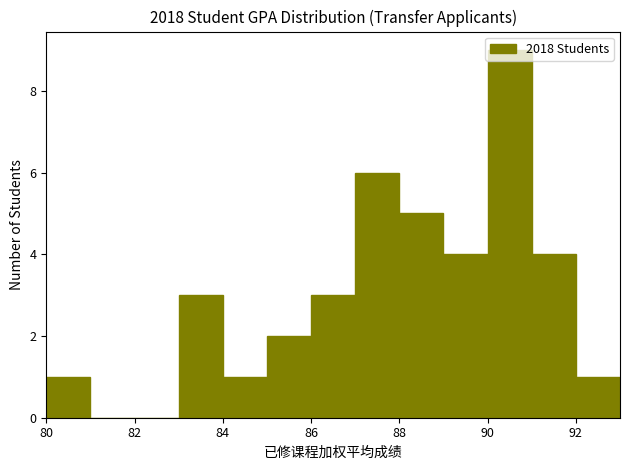

Which range on the x-axis has the tallest bar?

90 to 91